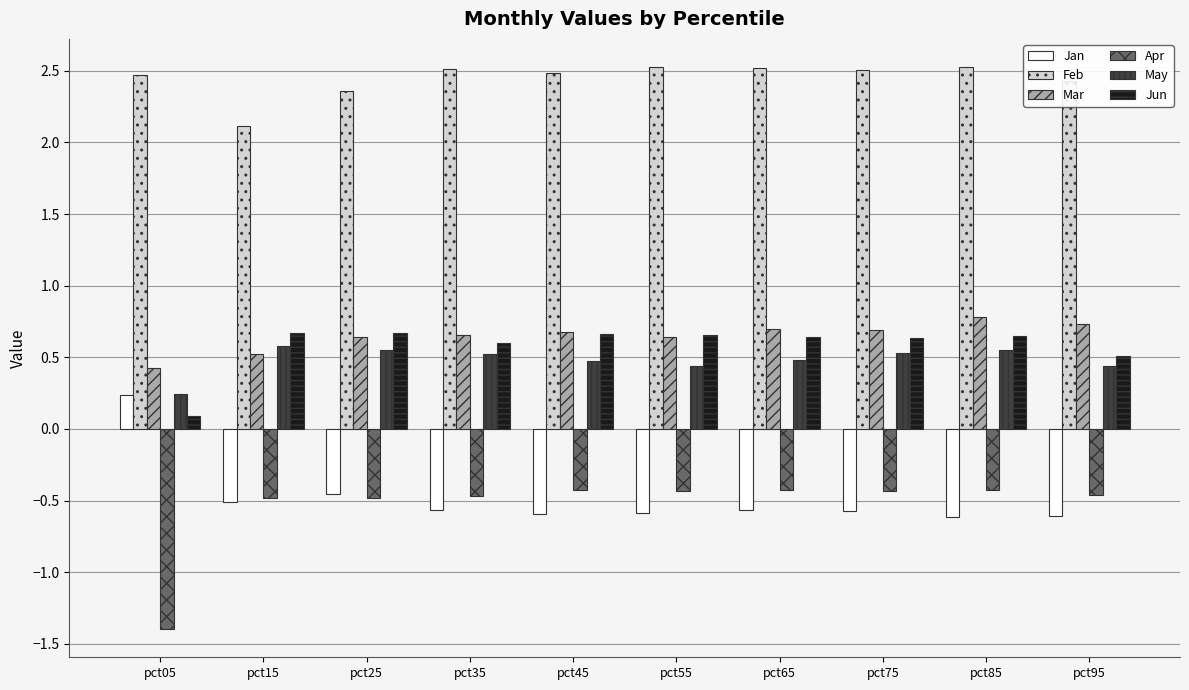

Which series has the largest total across all categories?

Feb